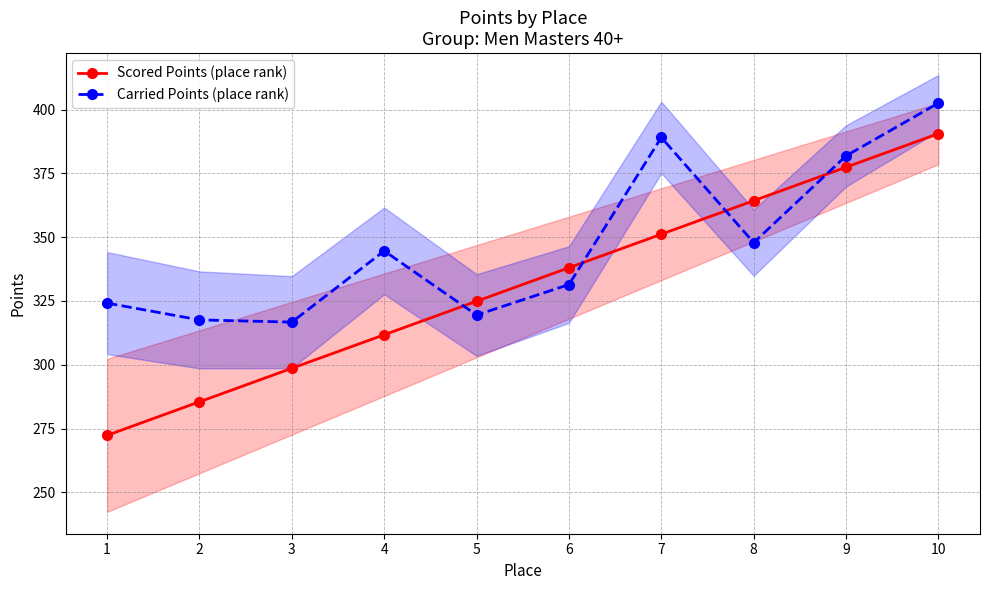

Which series ends up on top after the final intersection of Scored Points (place rank) and Carried Points (place rank)?

Carried Points (place rank)